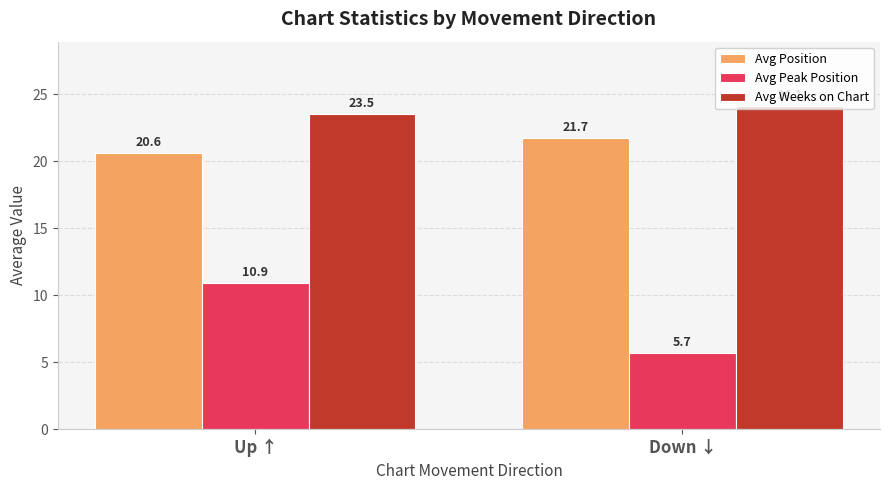

What is the smallest value displayed?

5.7